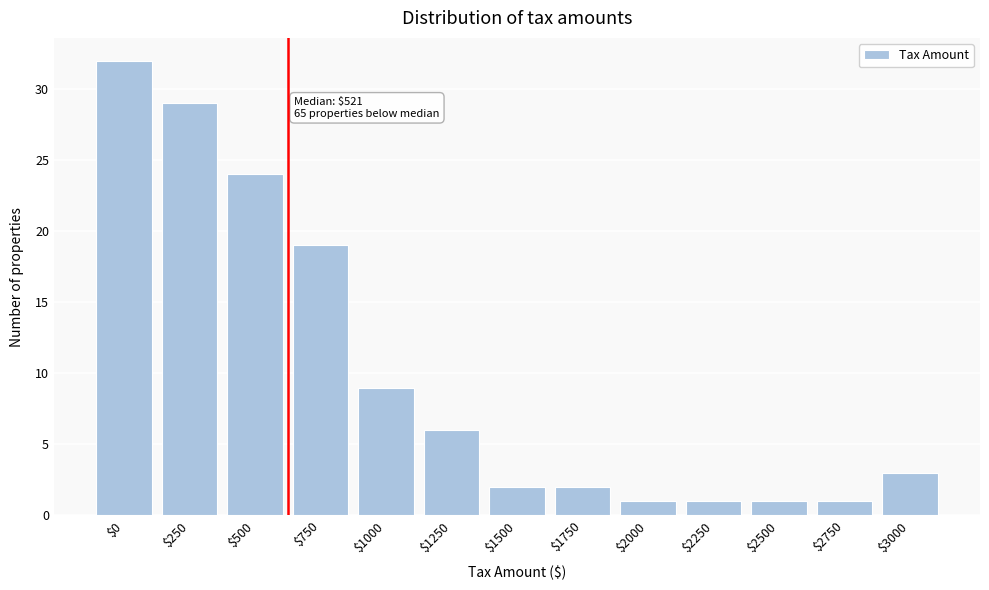

Reading right to left, list all the values displayed in this chart.

3	1	1	1	1	2	2	6	9	19	24	29	32